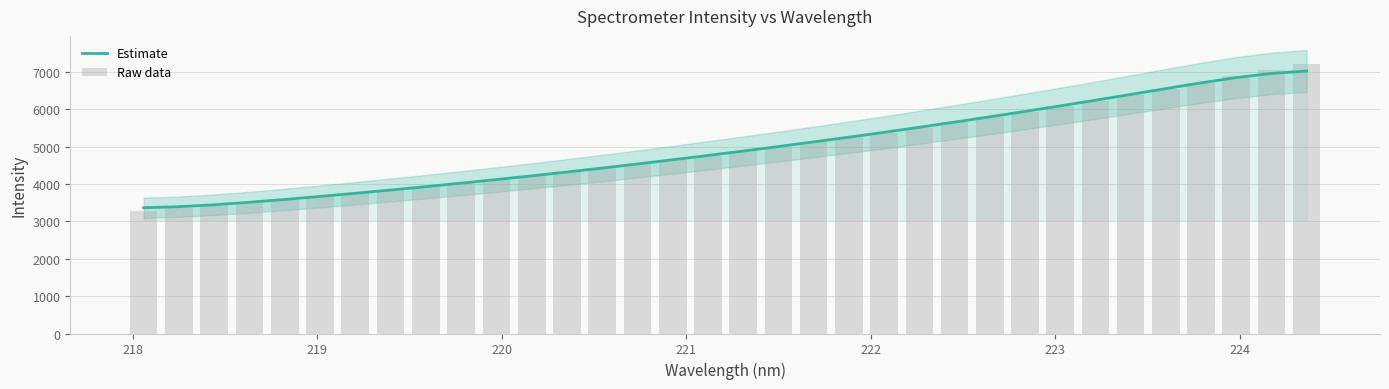

Reading right to left, extract all data points from this chart.

Estimate: 7026.0	6963.1	6851.2	6710.1	6556.4	6400.0	6245.4	6093.8	5945.7	5800.8	5659.3	5521.2	5386.8	5256.1	5129.2	5005.7	4885.1	4767.0	4651.4	4538.8	4429.4	4323.4	4220.7	4121.3	4025.0	3931.8	3841.6	3754.1	3669.7	3588.9	3513.3	3446.8	3395.5	3367.2
Raw data: 7225.9	7048.7	6882.8	6713.0	6554.0	6393.6	6236.1	6087.7	5939.2	5795.4	5652.6	5512.3	5379.9	5249.7	5117.7	5000.5	4884.2	4763.2	4643.4	4531.4	4422.5	4317.5	4214.3	4113.9	4018.8	3926.5	3836.8	3748.2	3663.1	3581.7	3504.6	3425.9	3354.7	3282.1